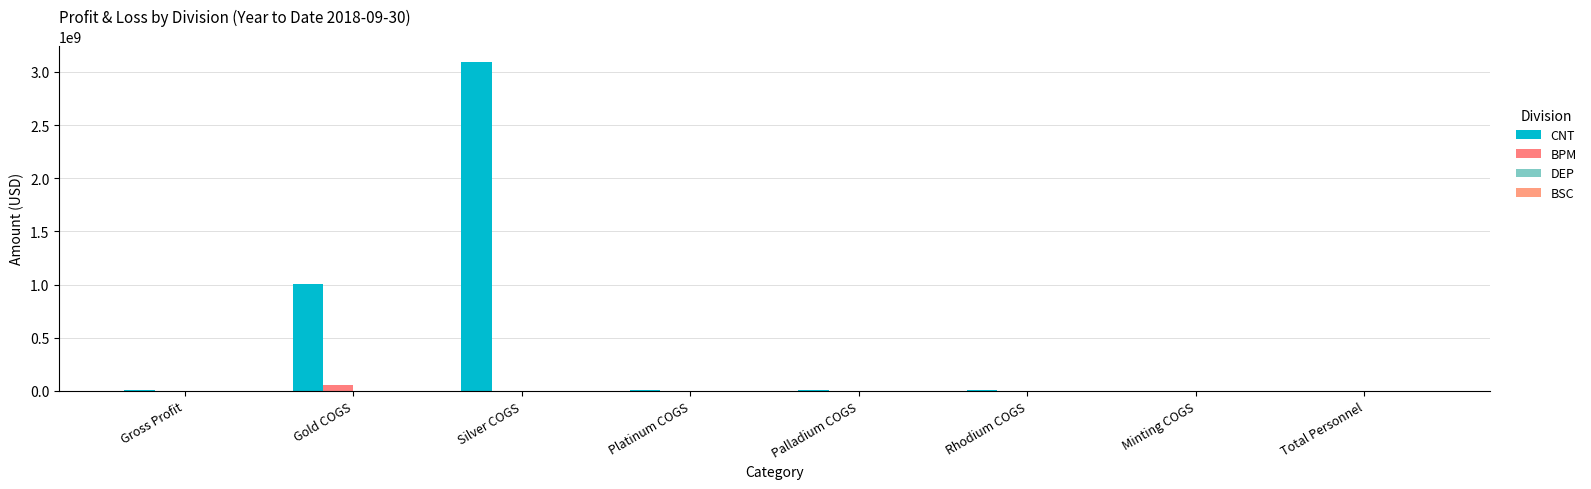

What position from the right is Gross Profit?

8